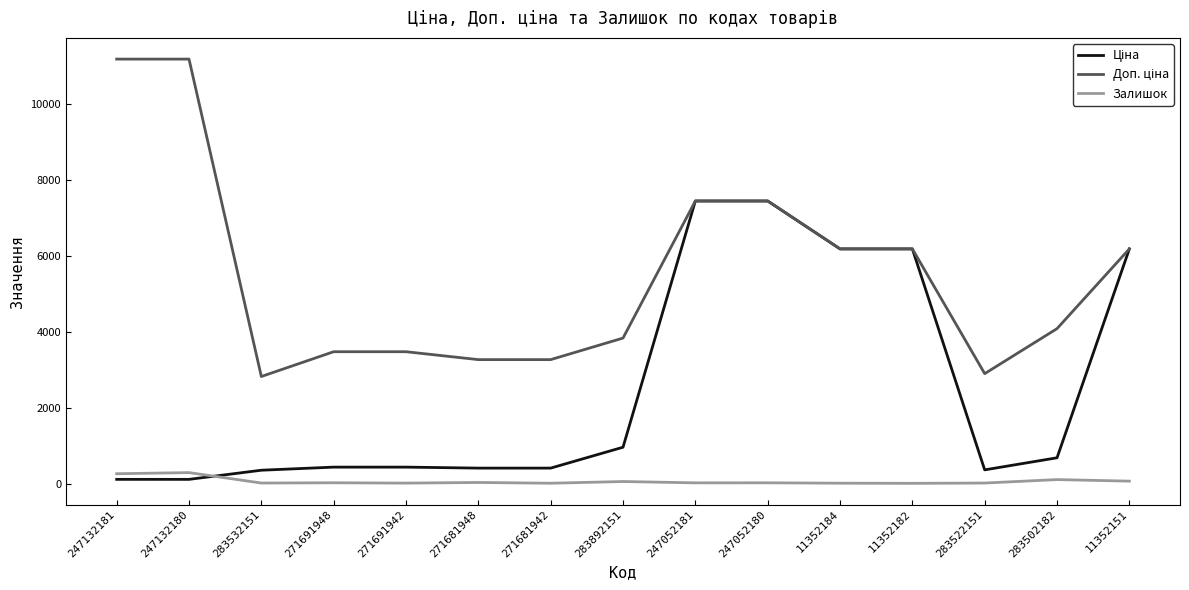

What is the greatest value displayed?

11182.0